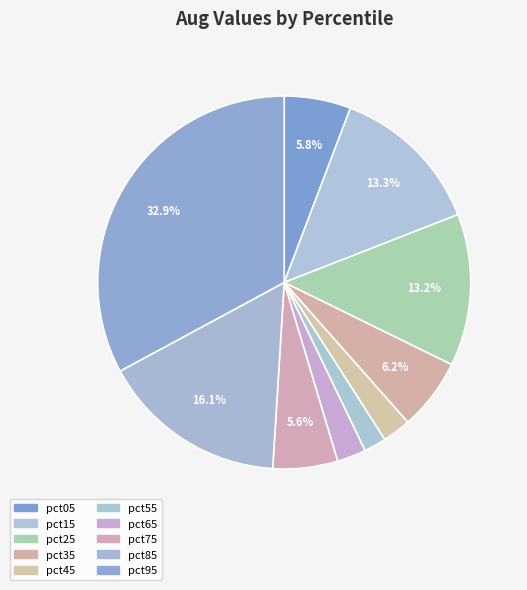

Is there any slice that represents more than half of the pie?

No